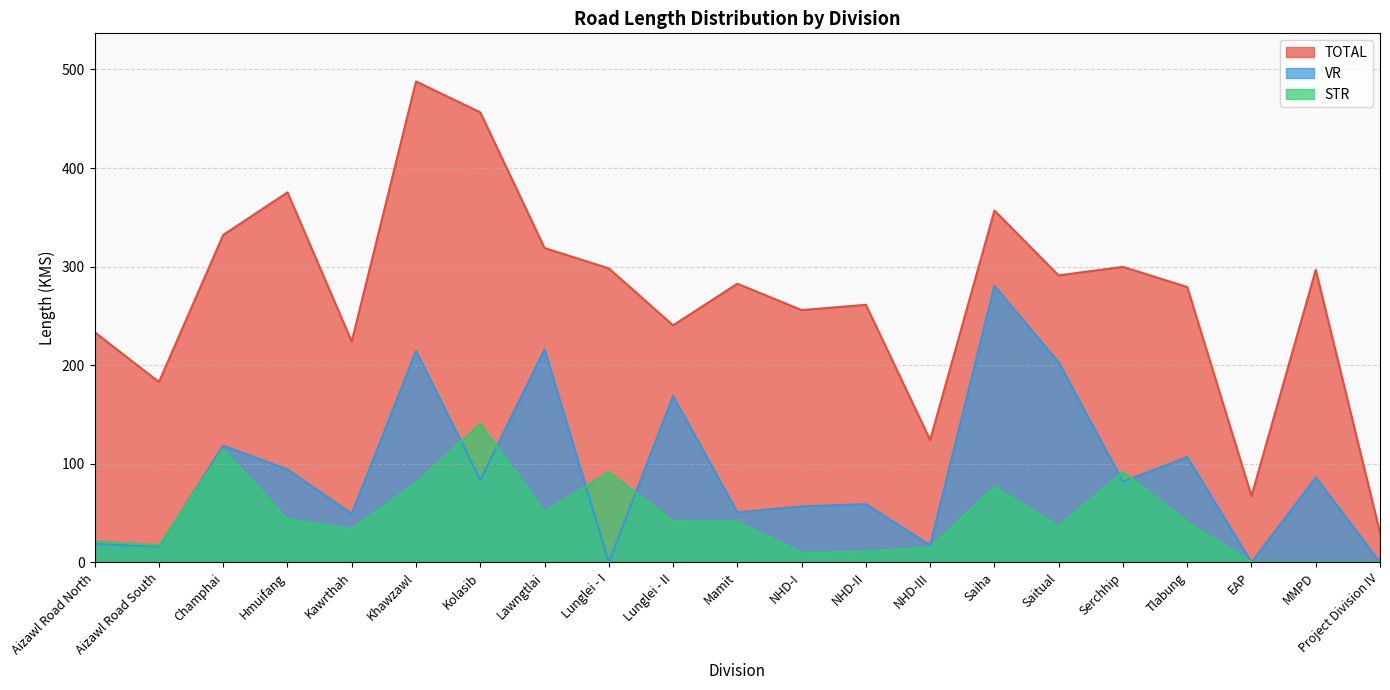

What is the sum of all STR values?

958.9